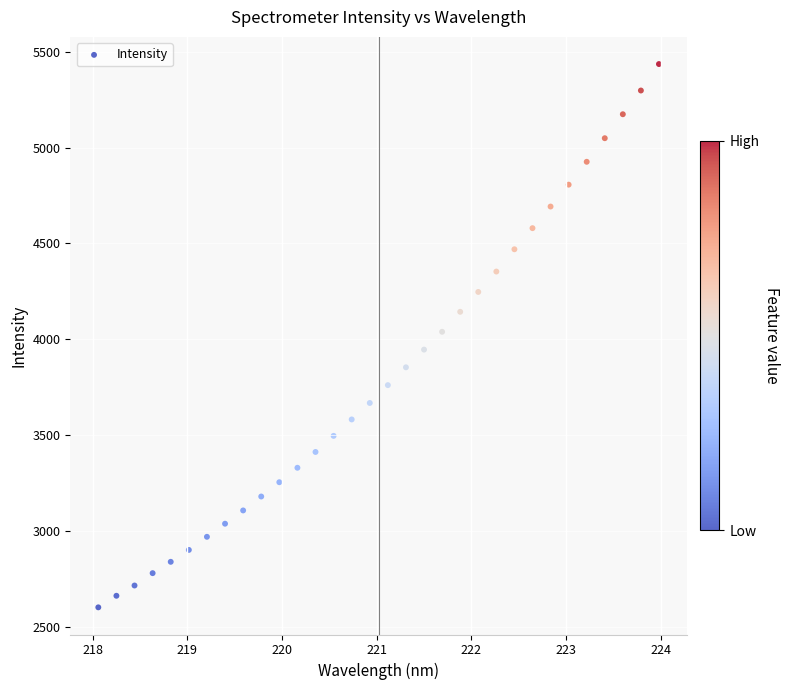

What is the range of X values (max minus min)?

5.9